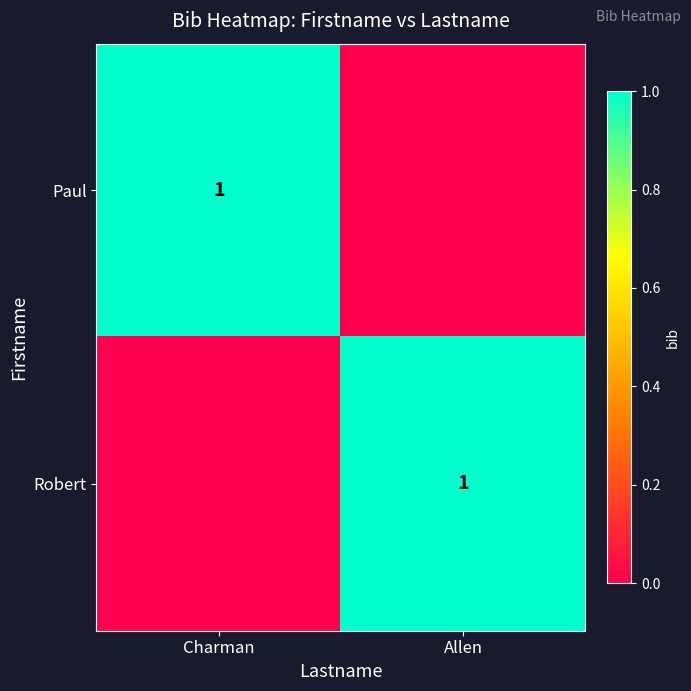

At which category is the sum across all series the highest?

Charman